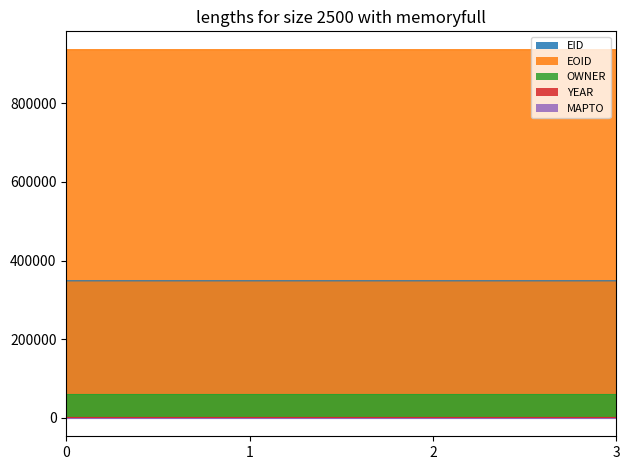

Which series has the largest total across all categories?

EOID